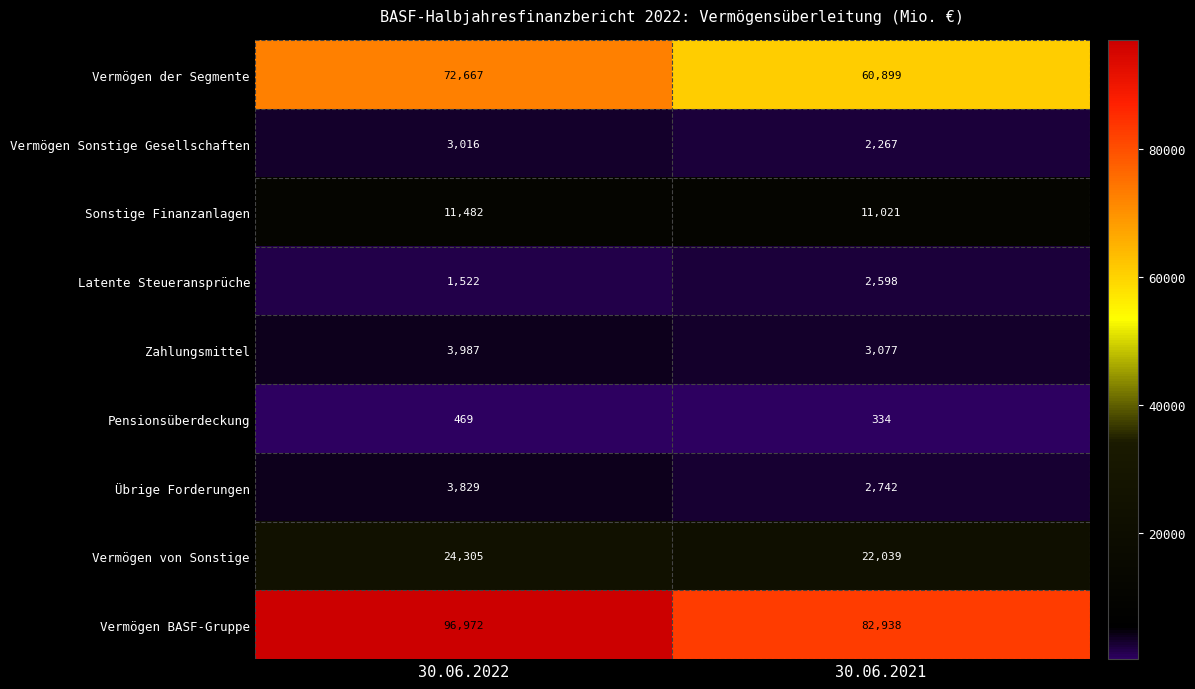

What is the minimum value for Vermögen der Segmente?

60899